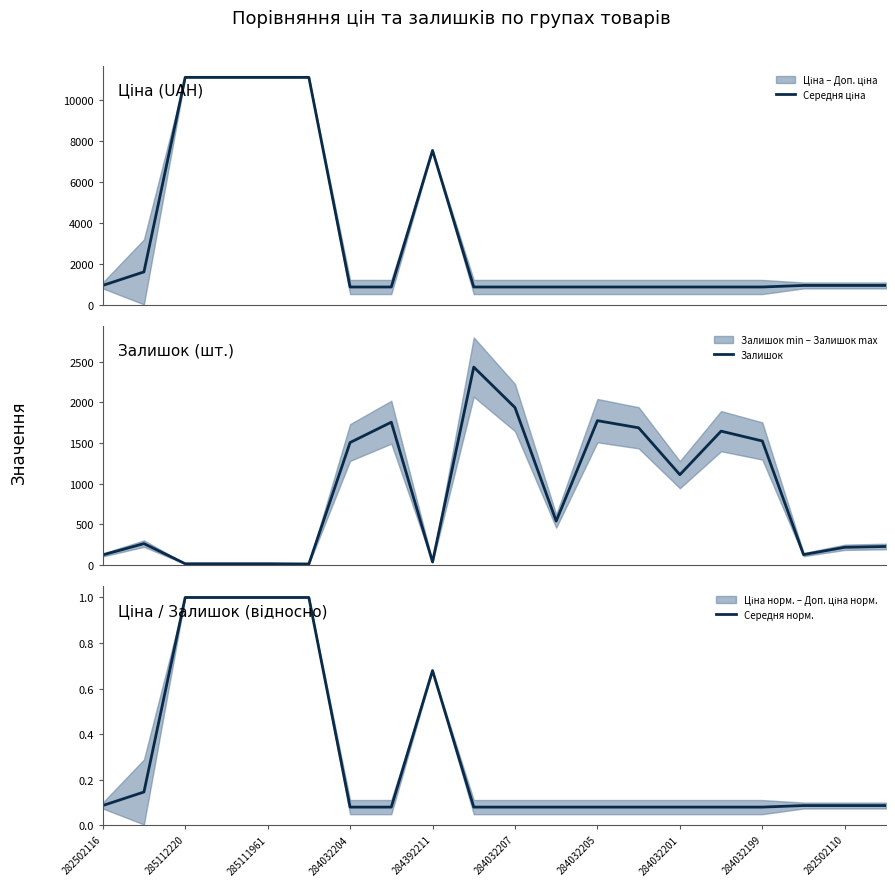

How many lines are shown in the chart?

3